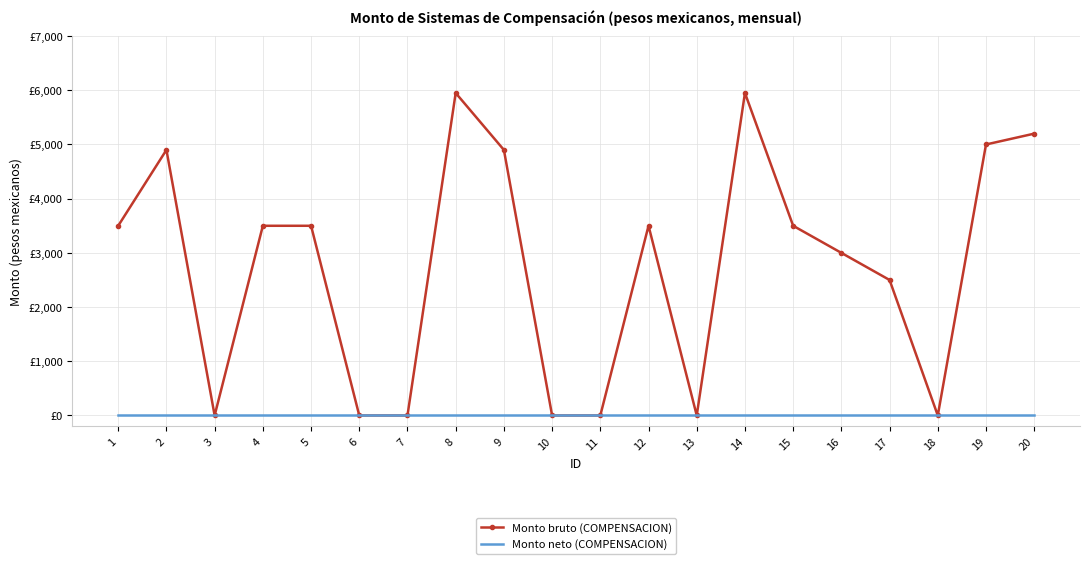

List the series in order of their peak value, lowest first.

Monto neto (COMPENSACION), Monto bruto (COMPENSACION)